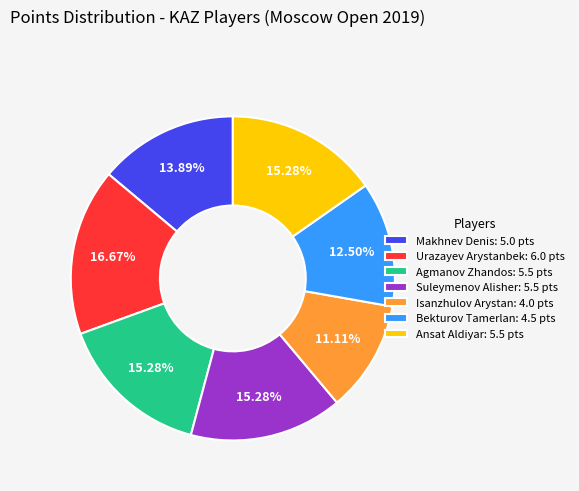

Between Ansat Aldiyar: 5.5 pts and Bekturov Tamerlan: 4.5 pts, which is larger?

Ansat Aldiyar: 5.5 pts